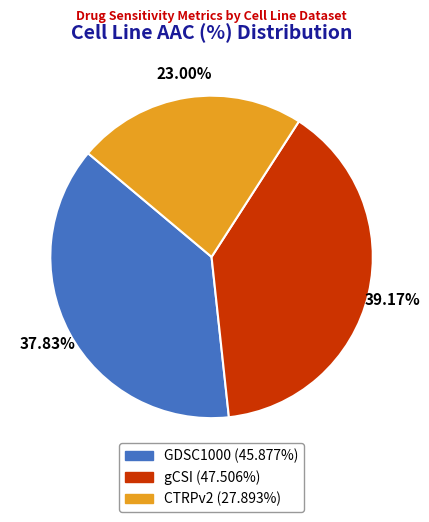

What is the ratio of the value at GDSC1000 to the value at gCSI?

1.0